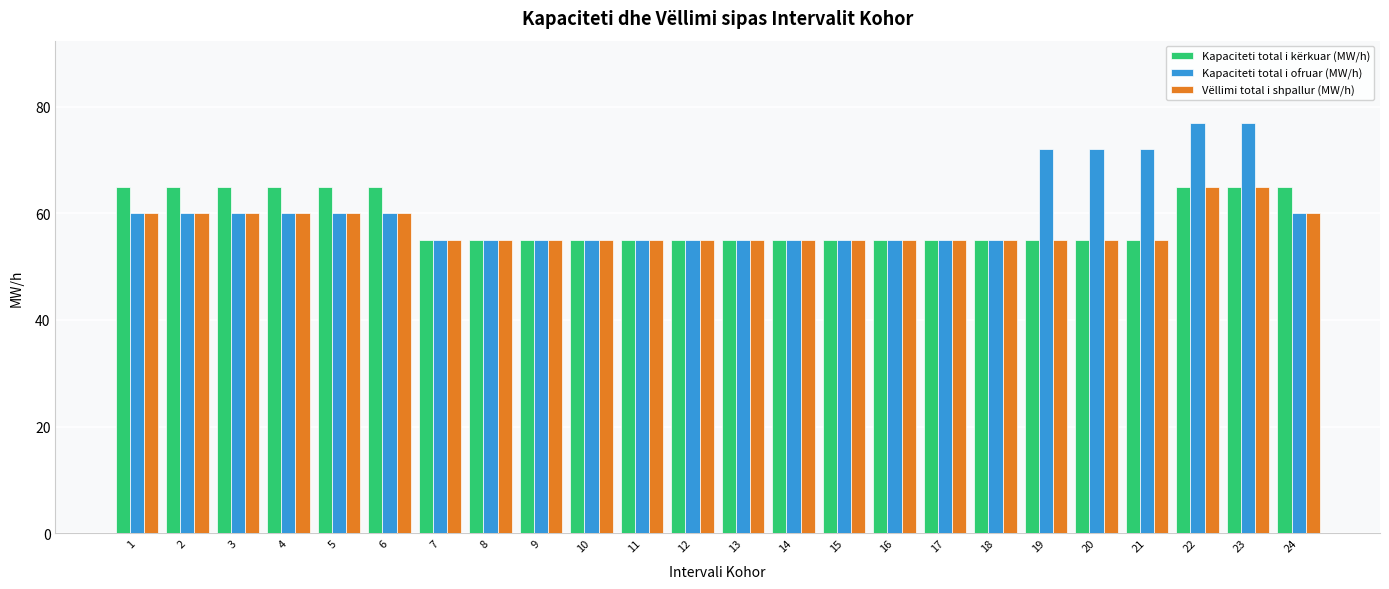

The value of Vëllimi total i shpallur (MW/h) at 14 is 55. True or false?

True